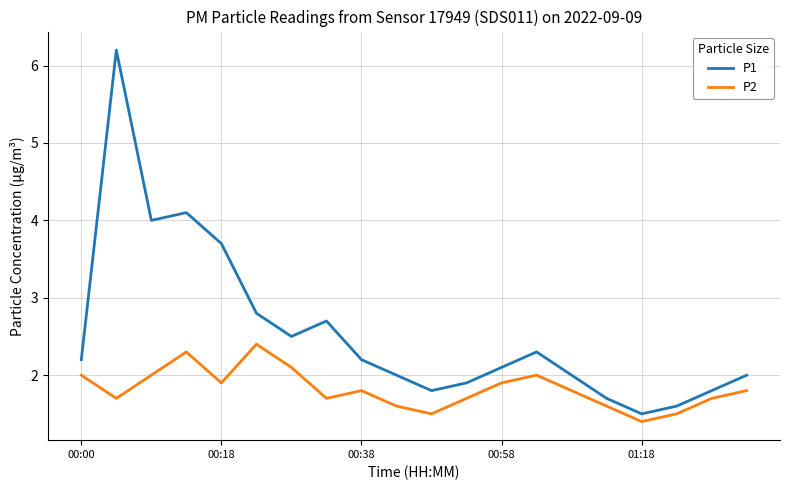

What is the difference between the maximum and minimum values in the P1 series?

4.7